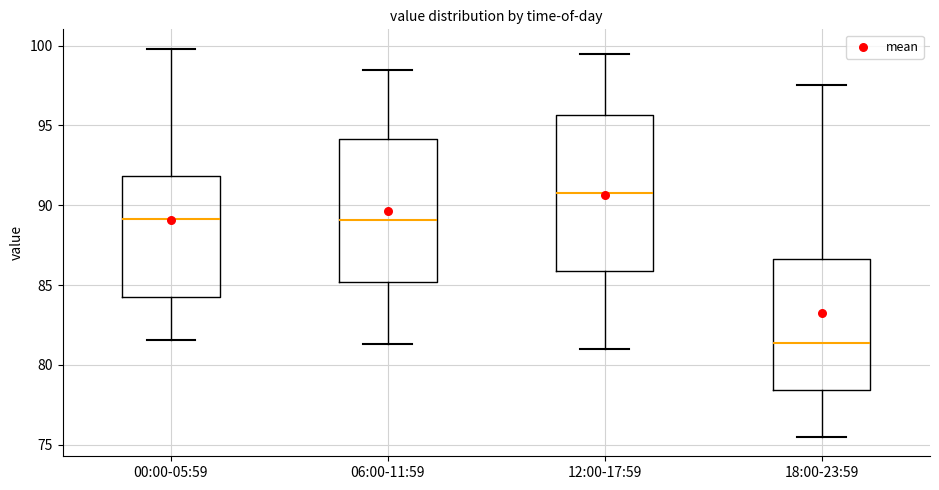

Reading left to right, read every box against the y-axis: the position of its median line, the range the box covers, and the ends of its whiskers. The values are not printed on the chart, so give them approximately, as read against the axis.

00:00-05:59: median 89.0, box 84.0 to 92.0, whiskers 81.5 to 100.0
06:00-11:59: median 89.0, box 85.0 to 94.0, whiskers 81.5 to 98.5
12:00-17:59: median 91.0, box 86.0 to 95.5, whiskers 81.0 to 99.5
18:00-23:59: median 81.5, box 78.5 to 86.5, whiskers 75.5 to 97.5